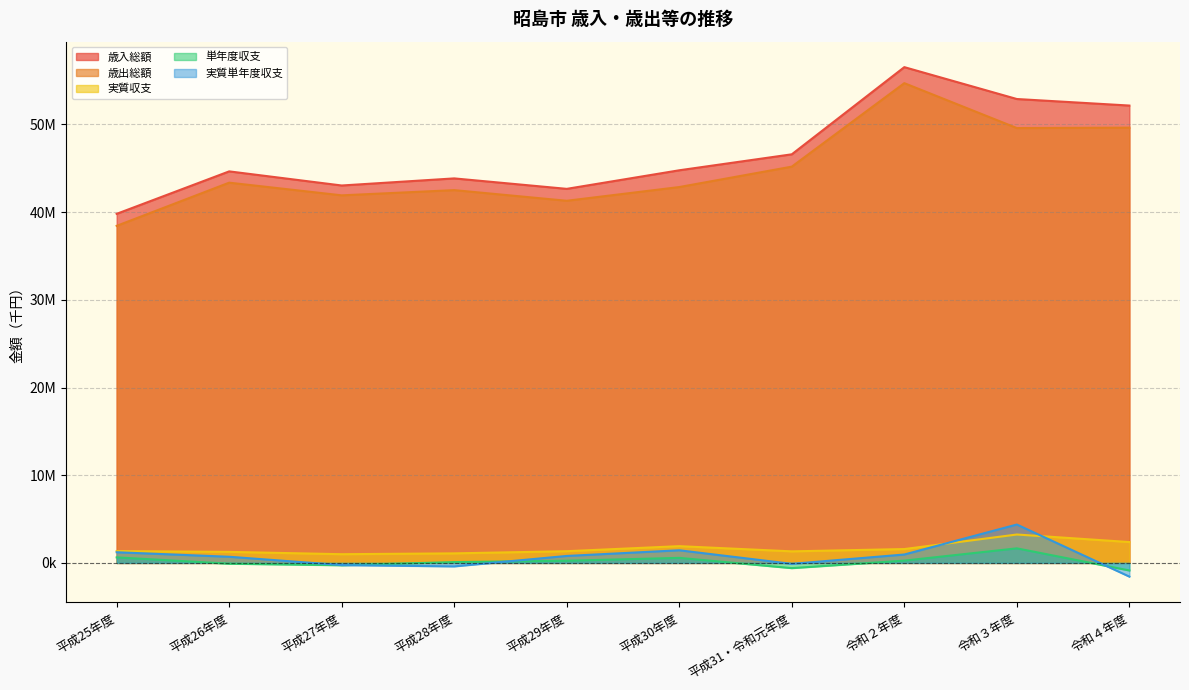

At how many categories does at least one series exceed 28433215?

10